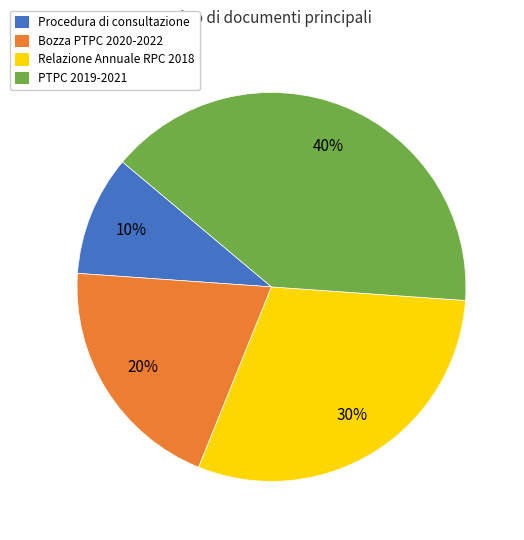

Between Relazione Annuale RPC 2018 and Procedura di consultazione, which is larger?

Relazione Annuale RPC 2018